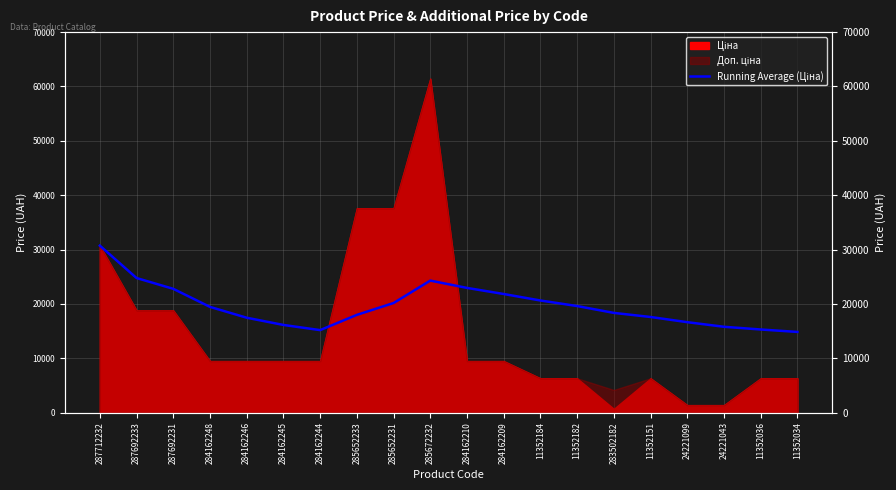

At which category does the data reach its first local valley?

284162244